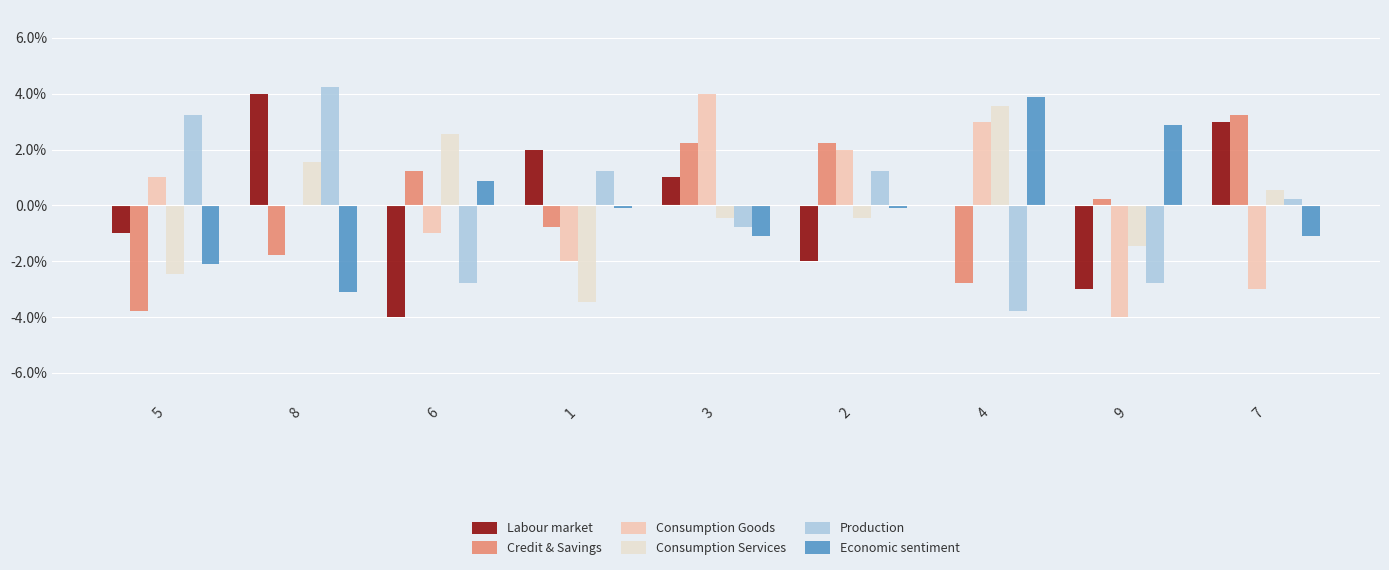

What is the maximum value shown in the chart?

4.2